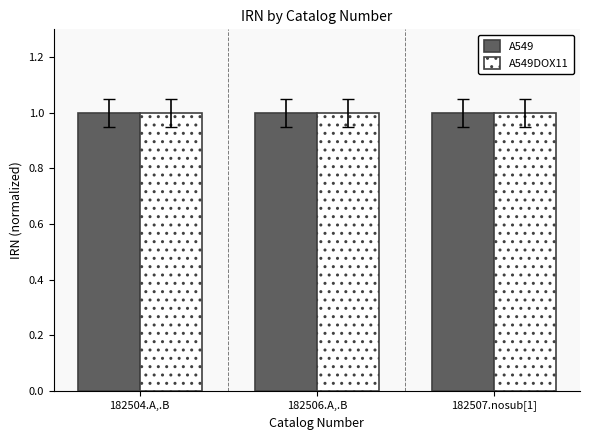

What is the label of the 2nd bar from the right?

182506.A,.B